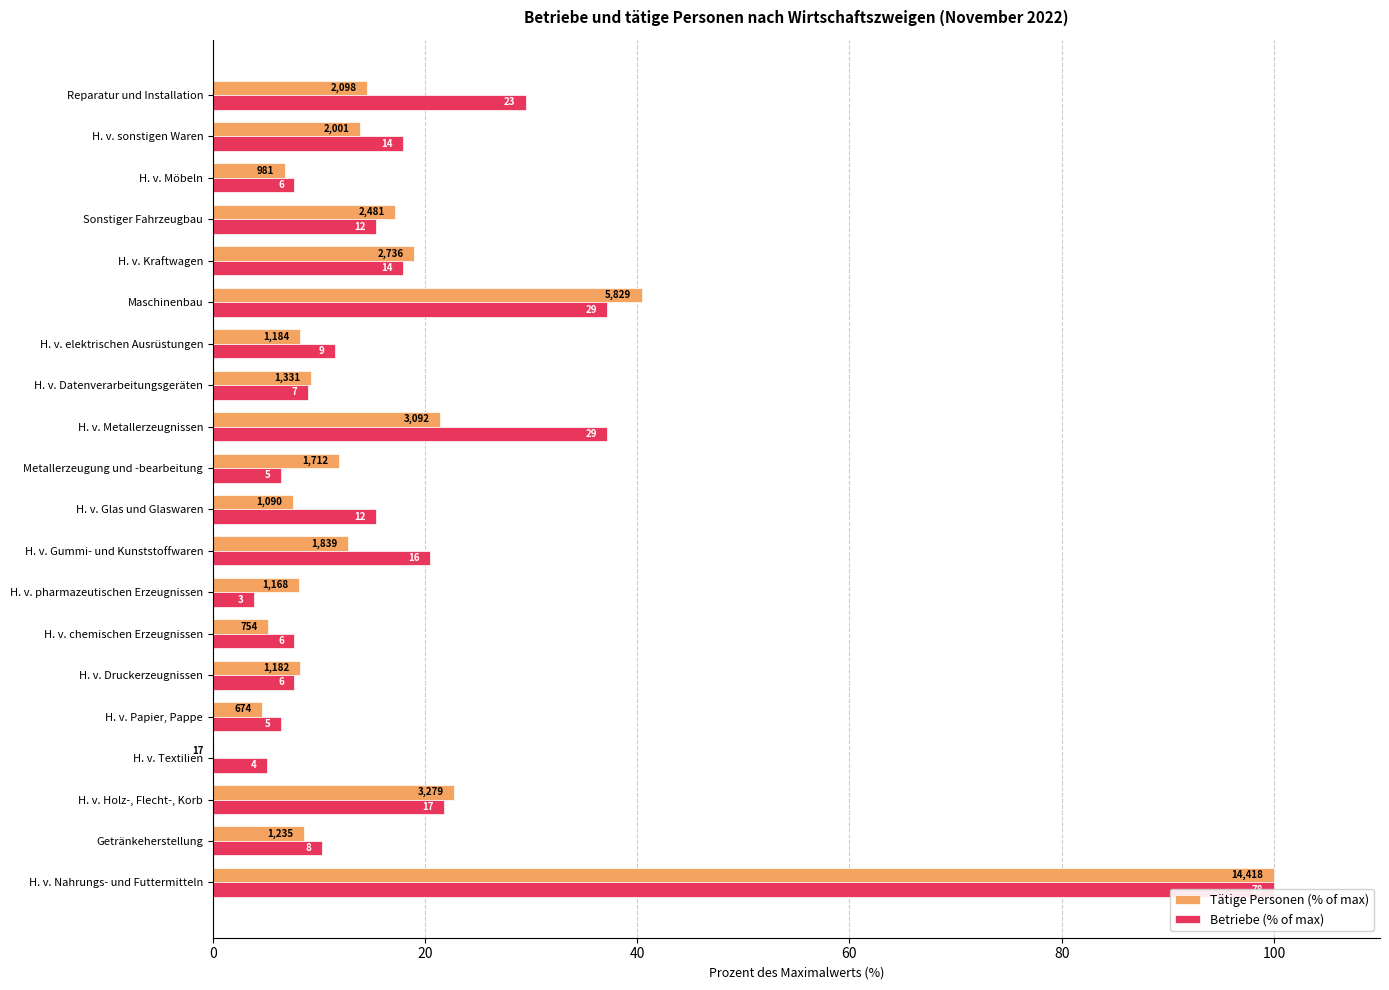

Is it true that Betriebe (% of max) equals 5.4 at H. v. pharmazeutischen Erzeugnissen?

False